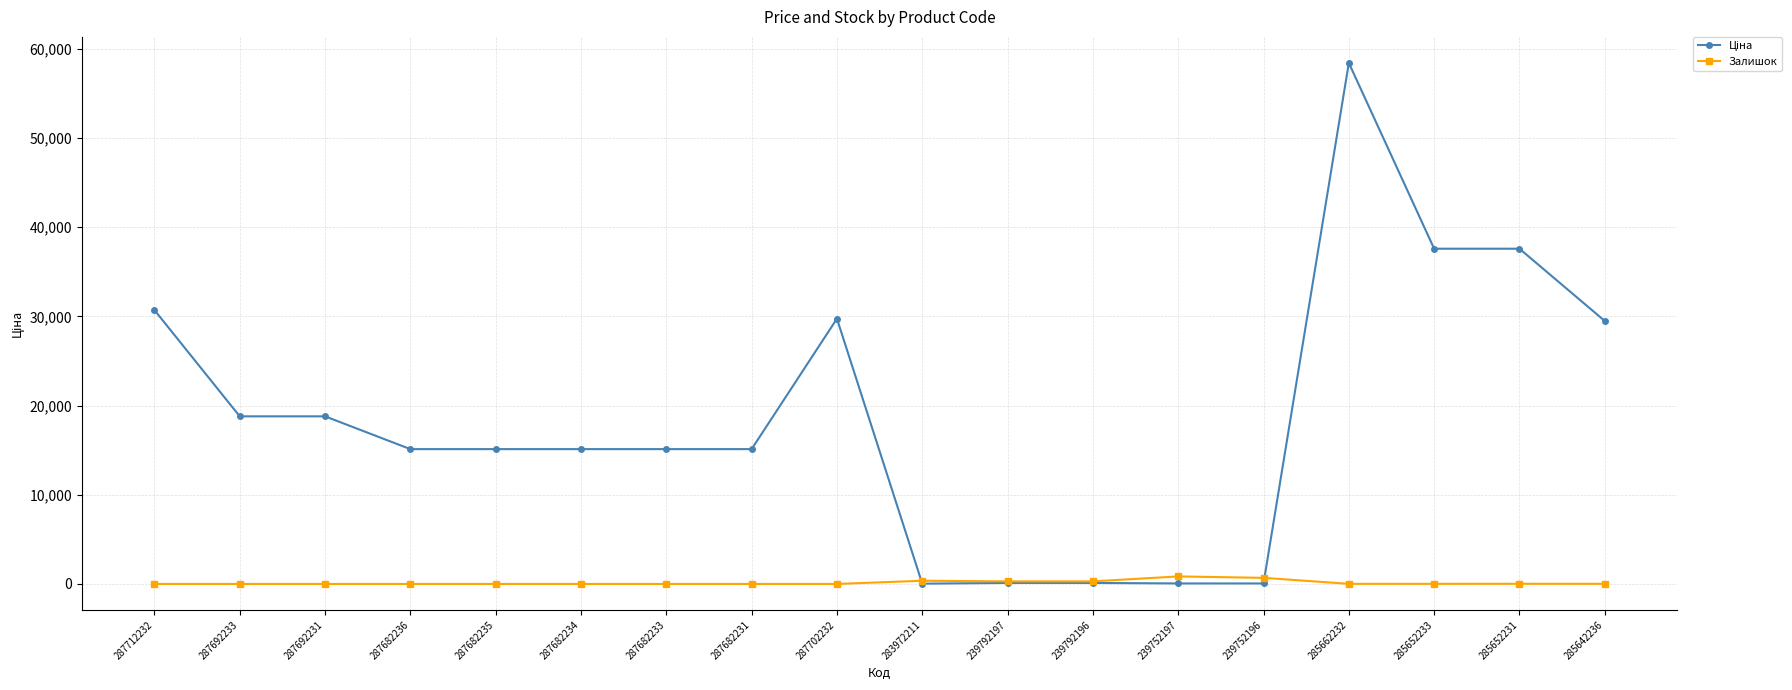

What is the maximum value shown in the chart?

58426.5